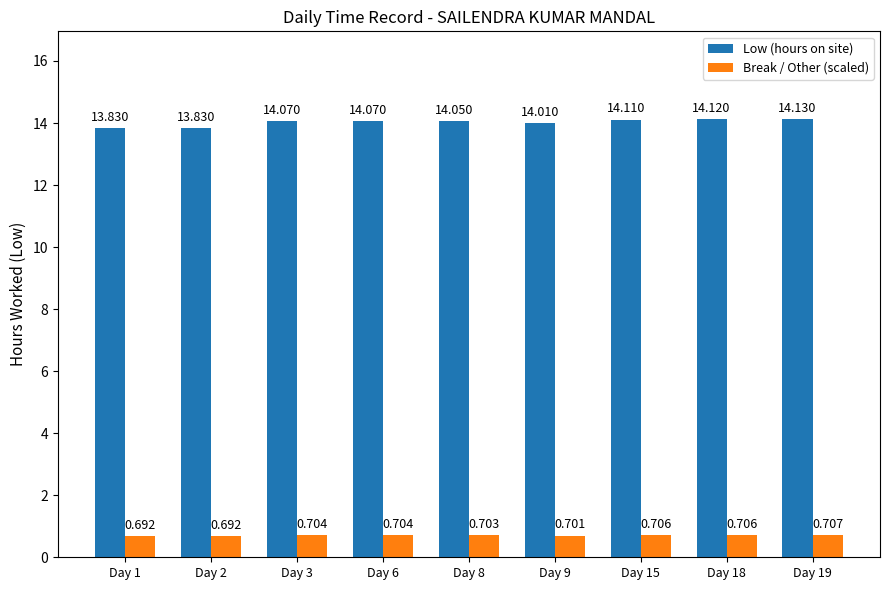

List the series in order of their peak value, highest first.

Low (hours on site), Break / Other (scaled)